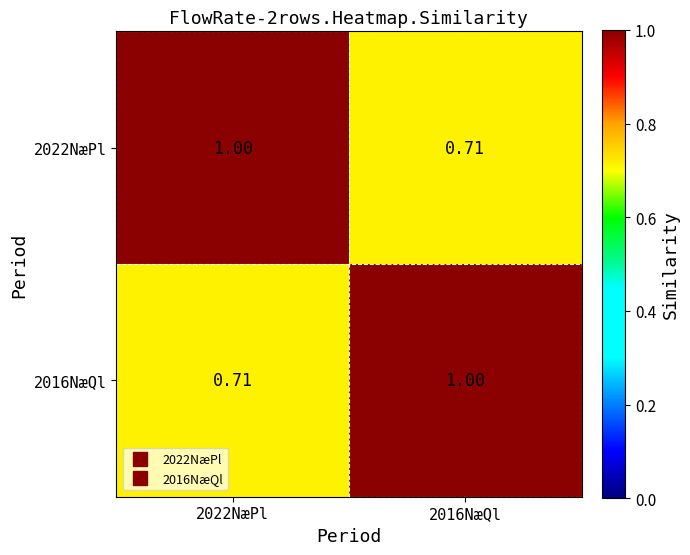

What is the spread (max minus min) of values at 2022NæPl?

0.3